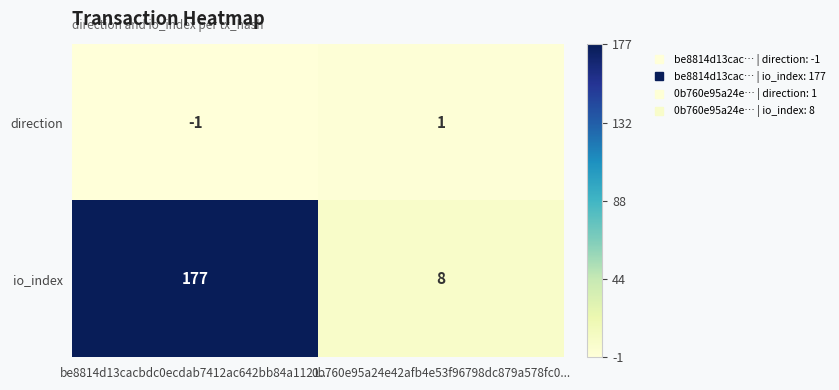

What is the difference between the highest and lowest values at 0b760e95a24e42afb4e53f96798dc879a578fc0...?

7